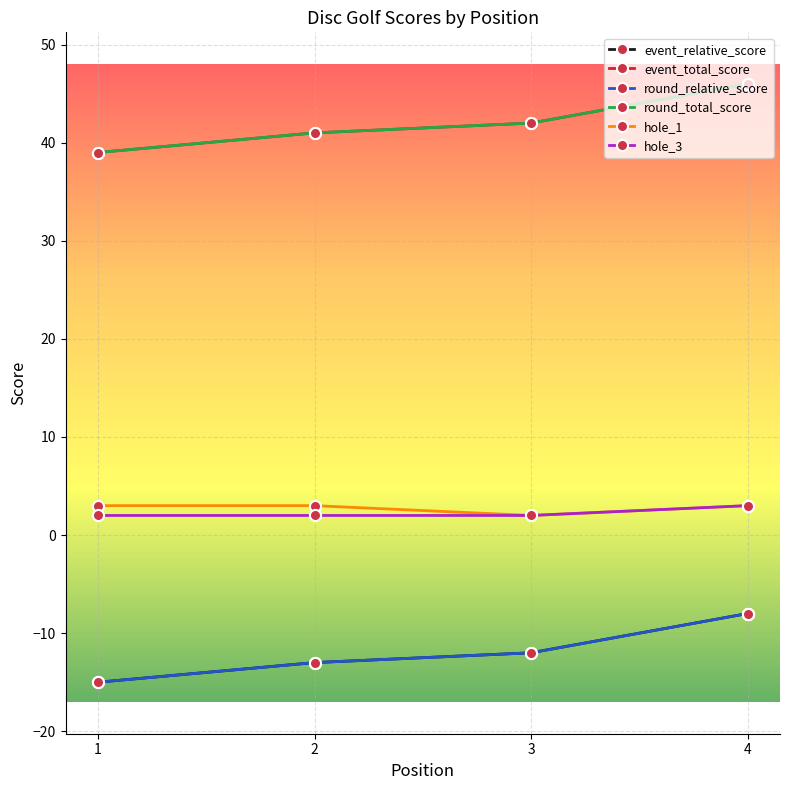

What is the smallest value displayed?

-15